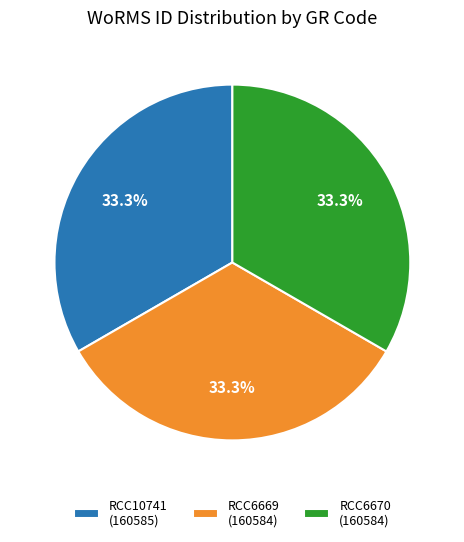

True or false: RCC10741 accounts for 39% of the total.

False